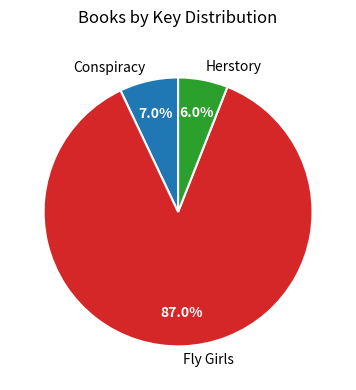

How many segments does this pie chart have?

3